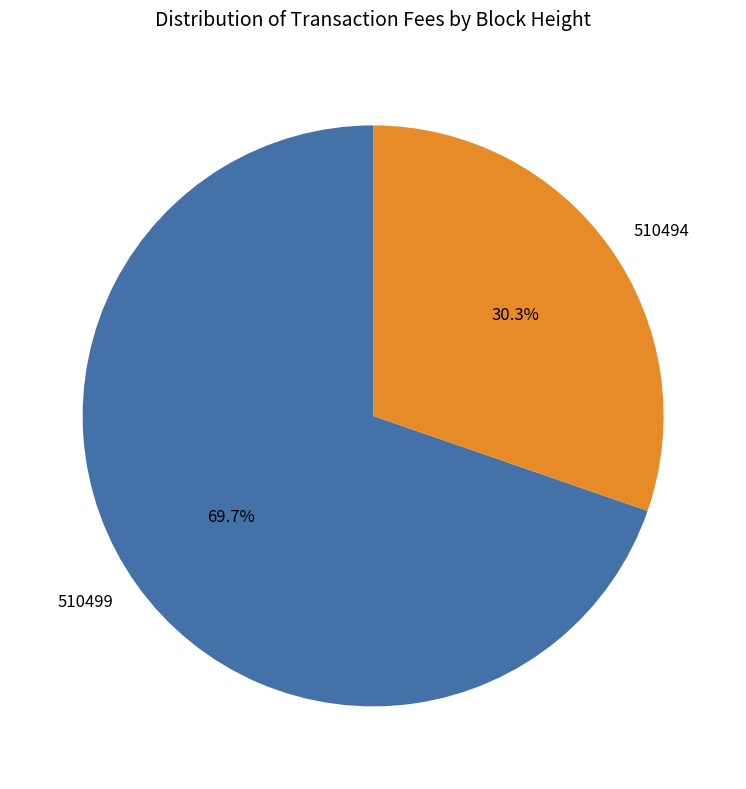

The 510499 slice represents 83% of the pie. True or false?

False